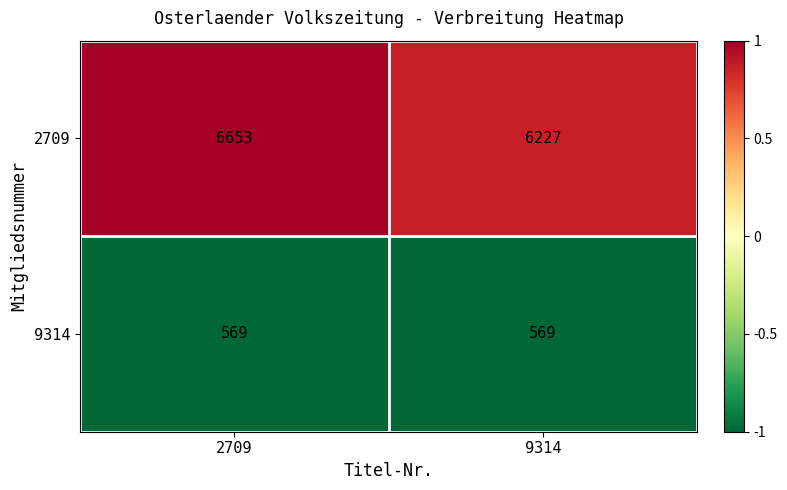

Rank the series at 2709 from lowest to highest value.

9314, 2709